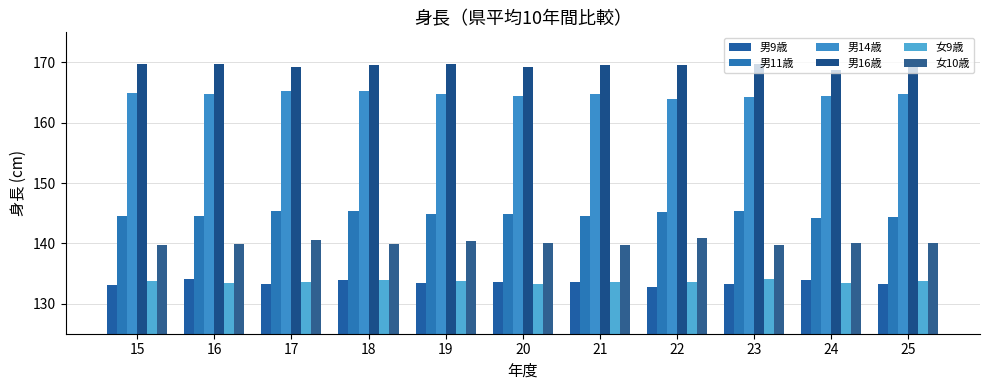

At how many categories does at least one series exceed 135?

11